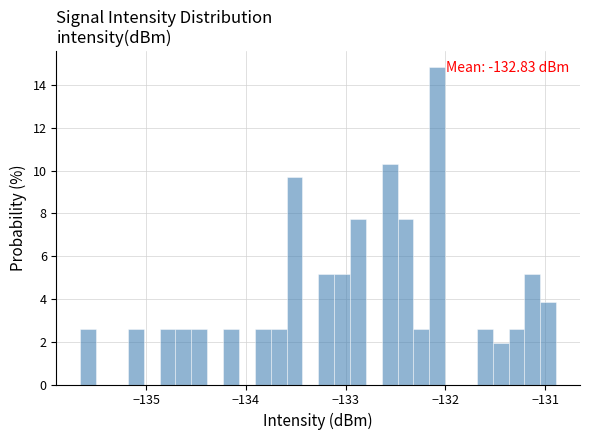

Around what value on the x-axis is the tallest bar? Give the approximate position of its centre, as read against the axis.

-132.1